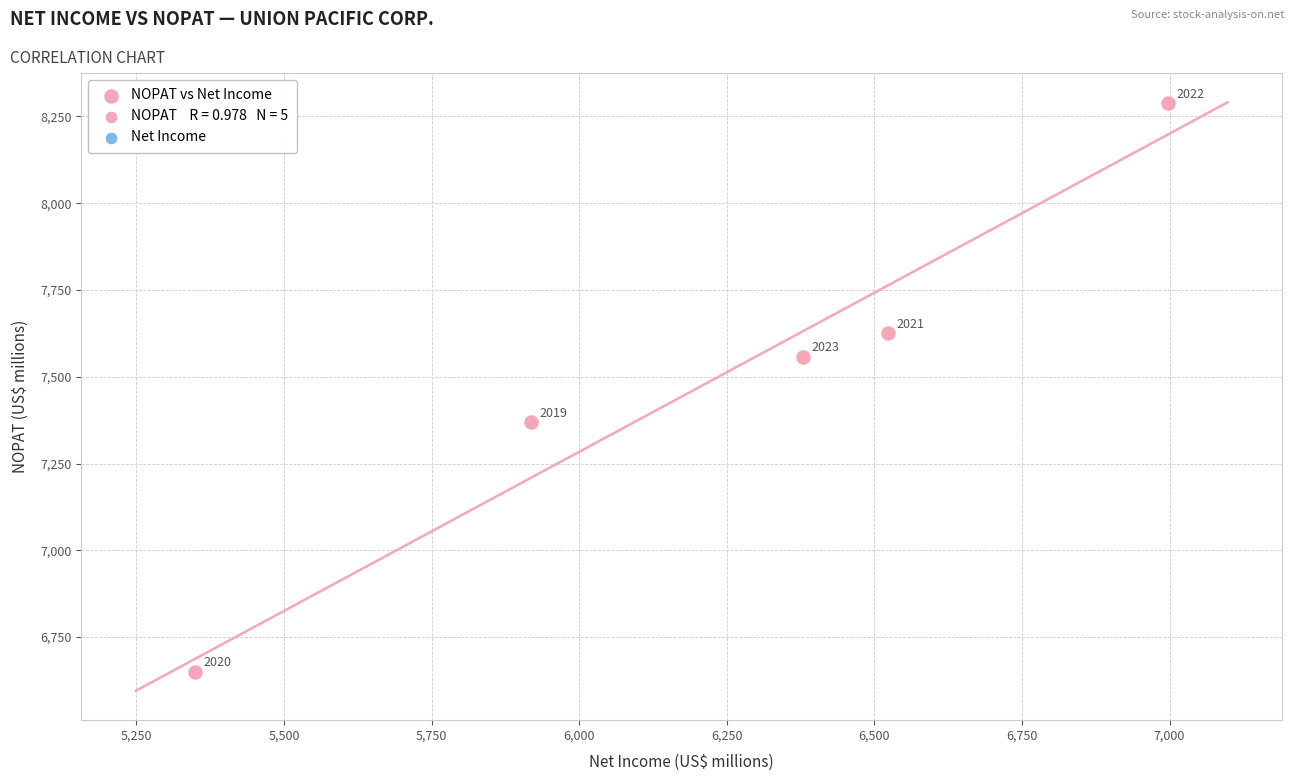

What Y value in the scatter plot is closest to 7469?

7558